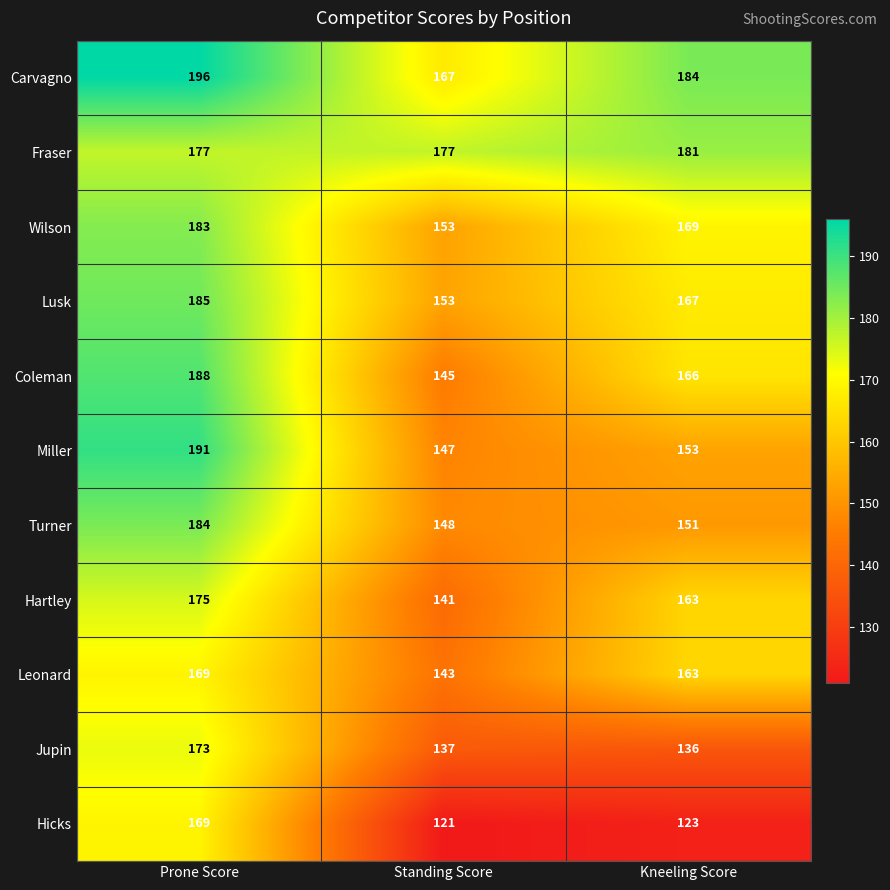

Count the number of categories in the chart.

3